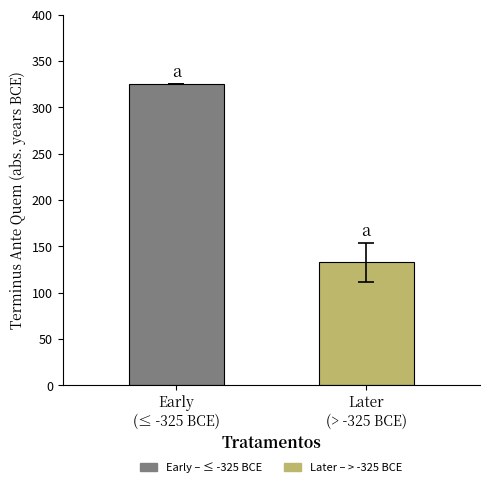

What is the minimum value shown in the chart?

132.6